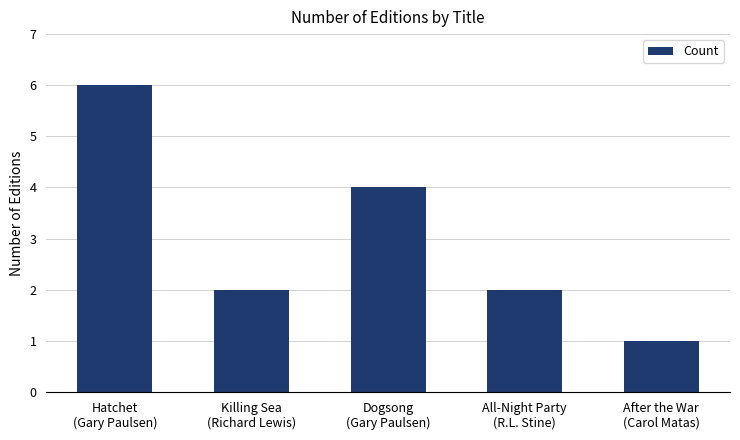

Are the bars horizontal?

No